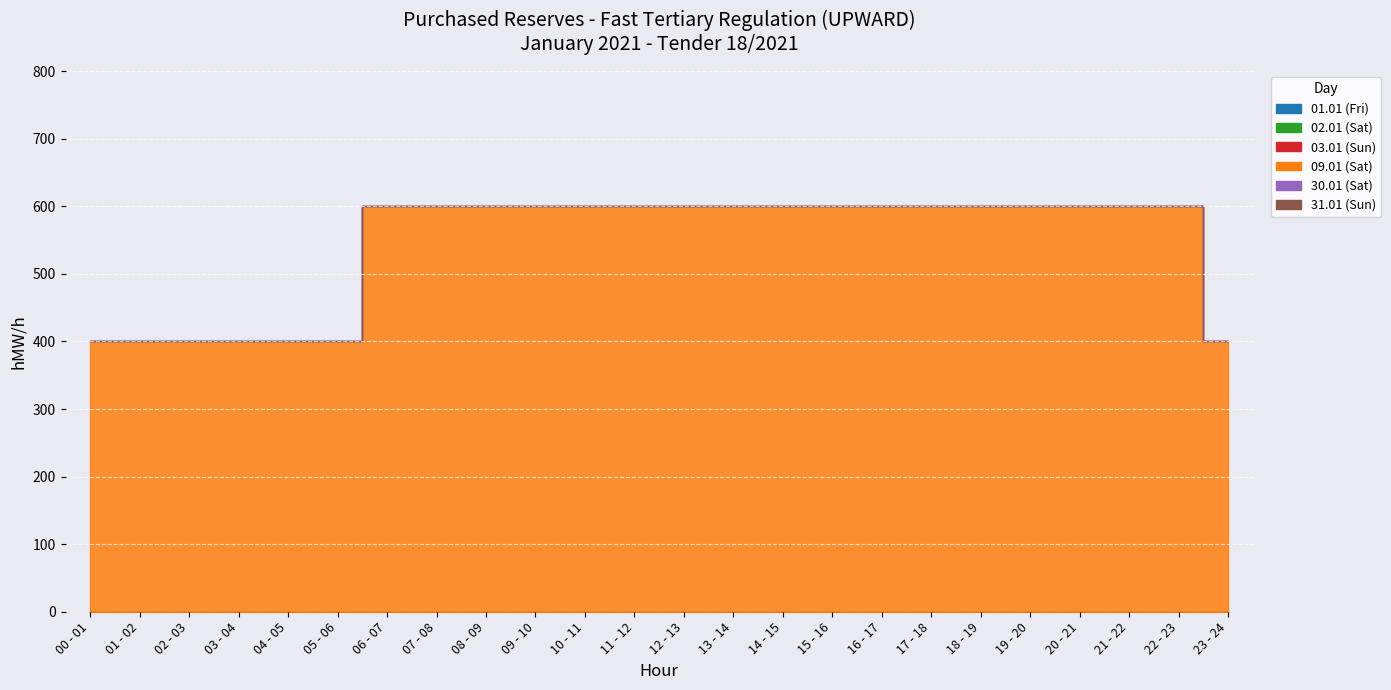

What is the total value across all series at 11 - 12?

600